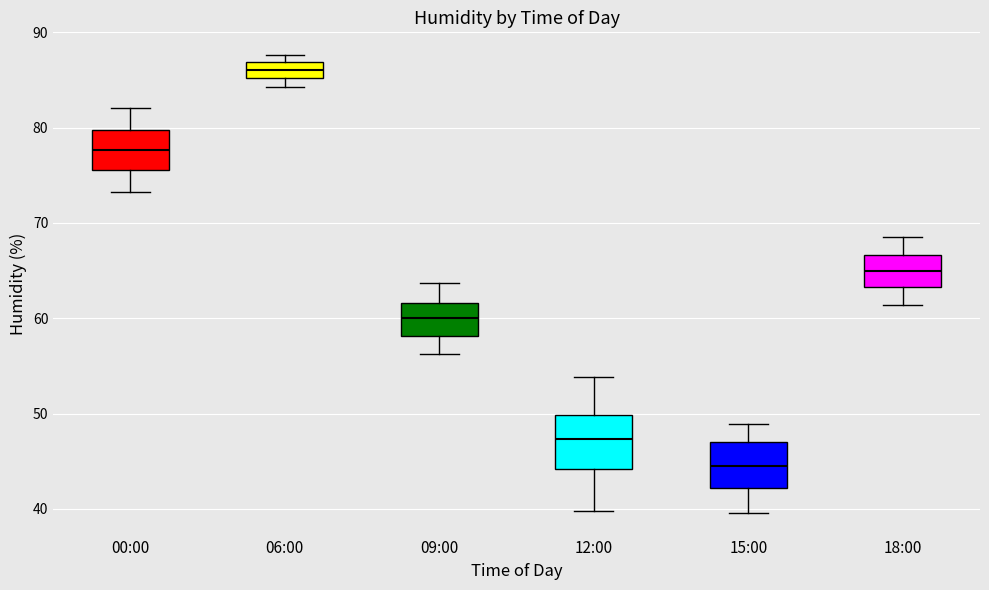

Reading left to right, transcribe this box plot: for each box, give where its median line is, the range the box spans, and where its two whiskers end, as read against the y-axis. The values are not printed on the chart, so give them approximately, as read against the axis.

00:00: median 78, box 76 to 80, whiskers 73 to 82
06:00: median 86, box 85 to 87, whiskers 84 to 88
09:00: median 60, box 58 to 62, whiskers 56 to 64
12:00: median 47, box 44 to 50, whiskers 40 to 54
15:00: median 45, box 42 to 47, whiskers 40 to 49
18:00: median 65, box 63 to 67, whiskers 61 to 69